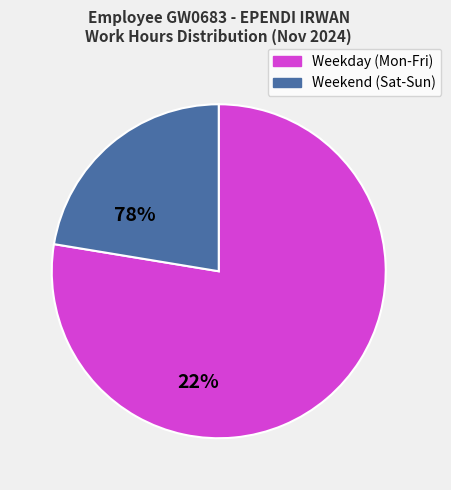

Is there a majority slice in this chart?

Yes